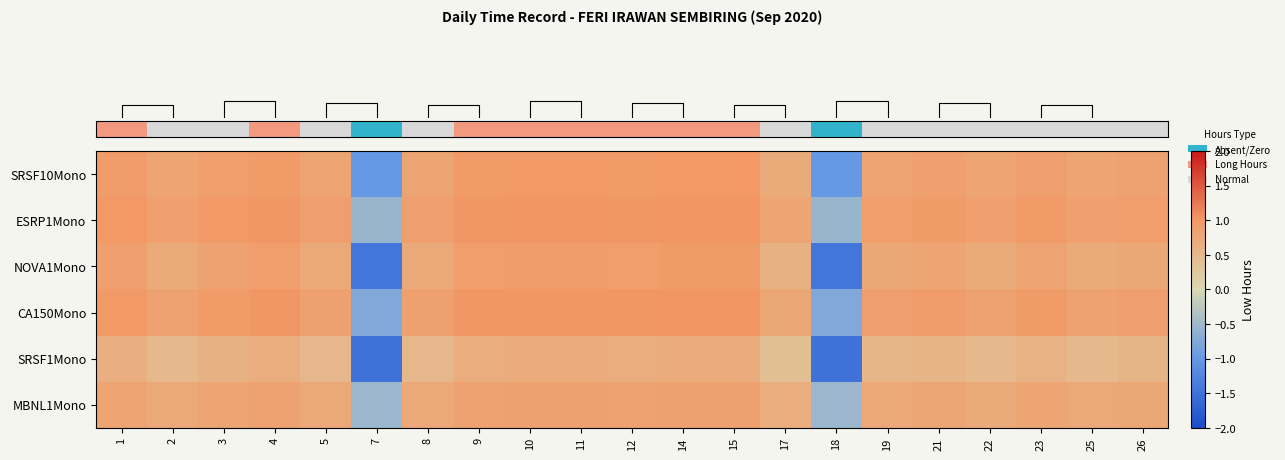

How many data points does each series have?

21